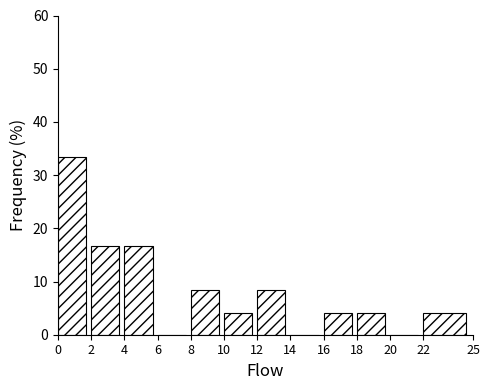

How tall is the bar that spans 2 to 4 on the x-axis? The values are not printed on the chart, so give them approximately, as read against the axis.

17